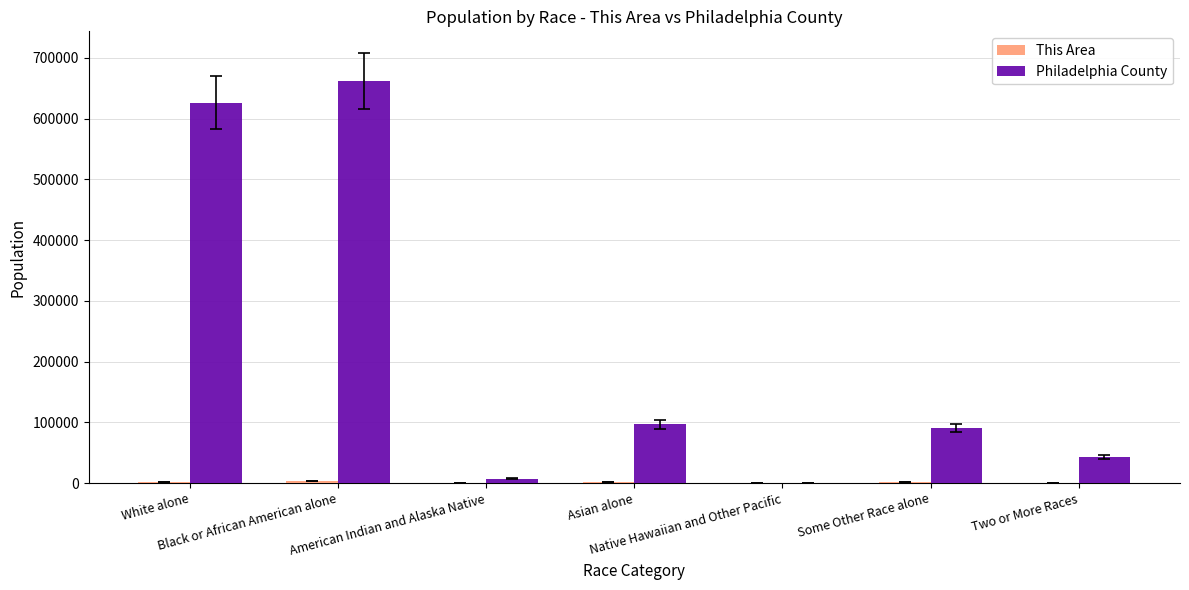

What is the maximum value shown in the chart?

661839